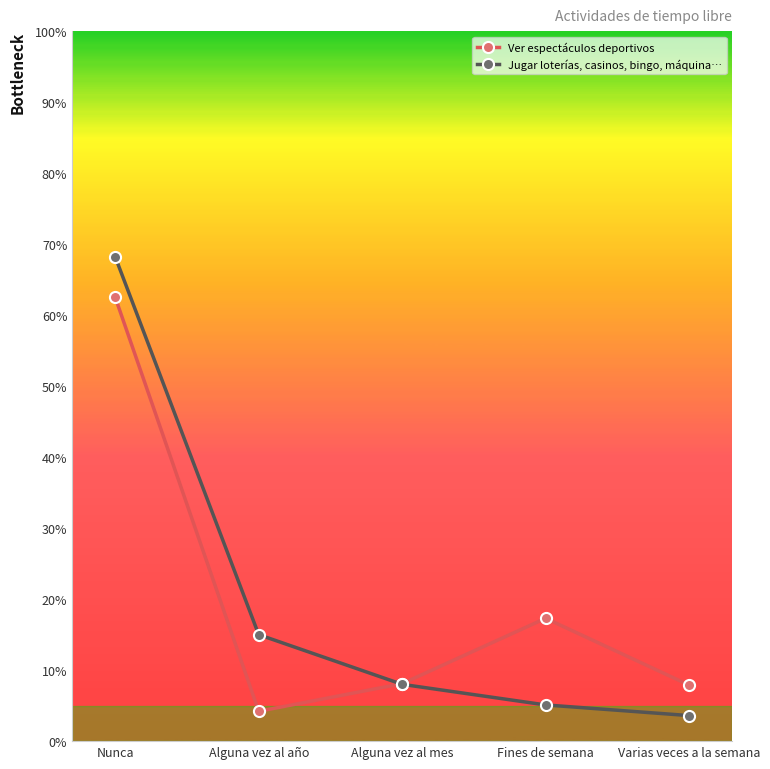

Which series has the largest range (max minus min)?

Jugar loterías, casinos, bingo, máquina…